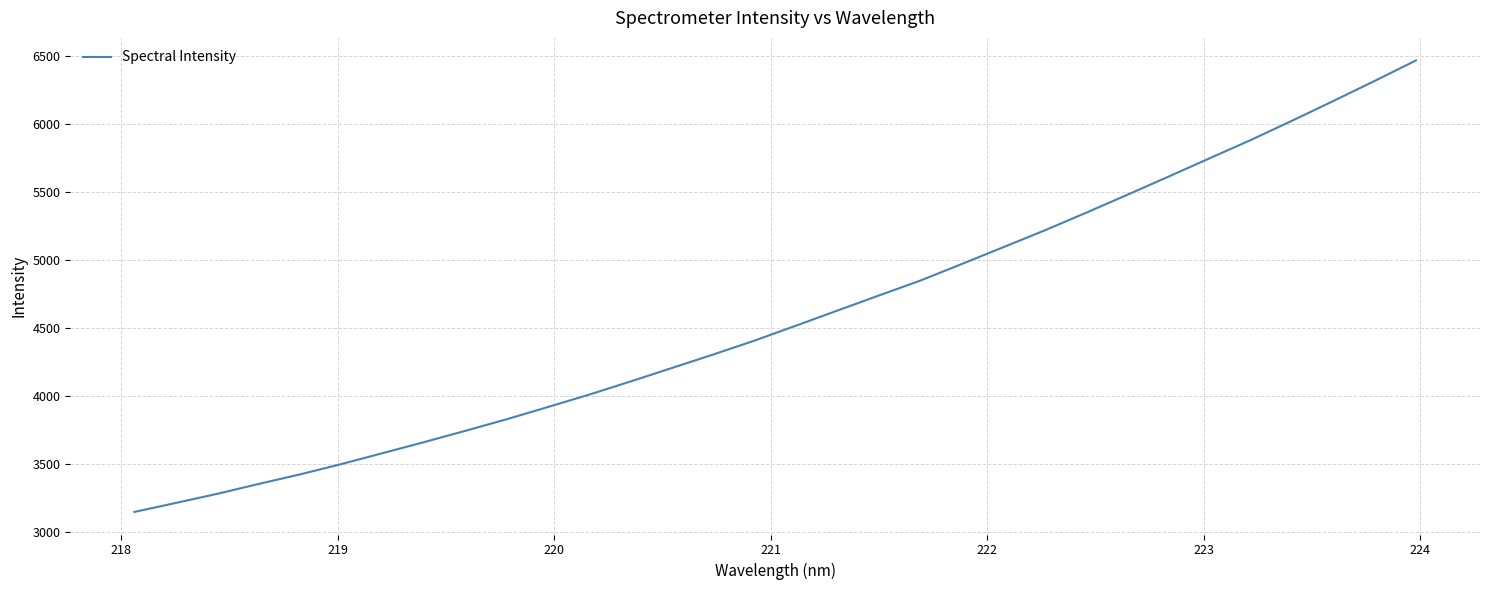

Is this an area chart (filled region under the line)?

No